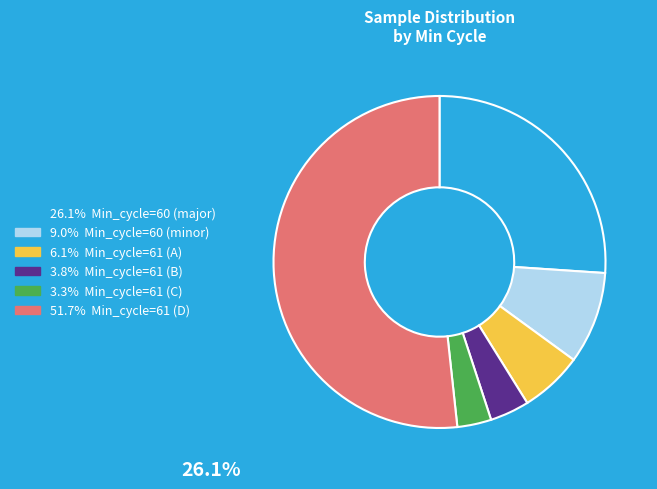

Is there a majority slice in this chart?

Yes